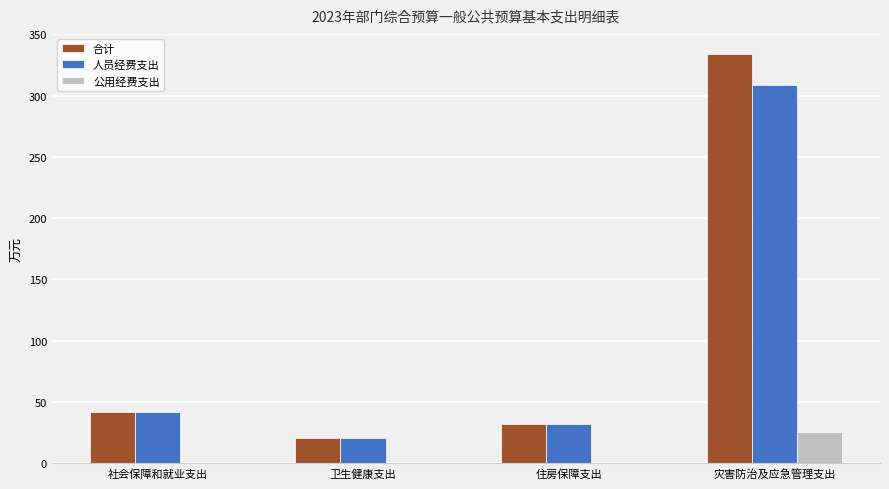

How many series are shown in this chart?

3